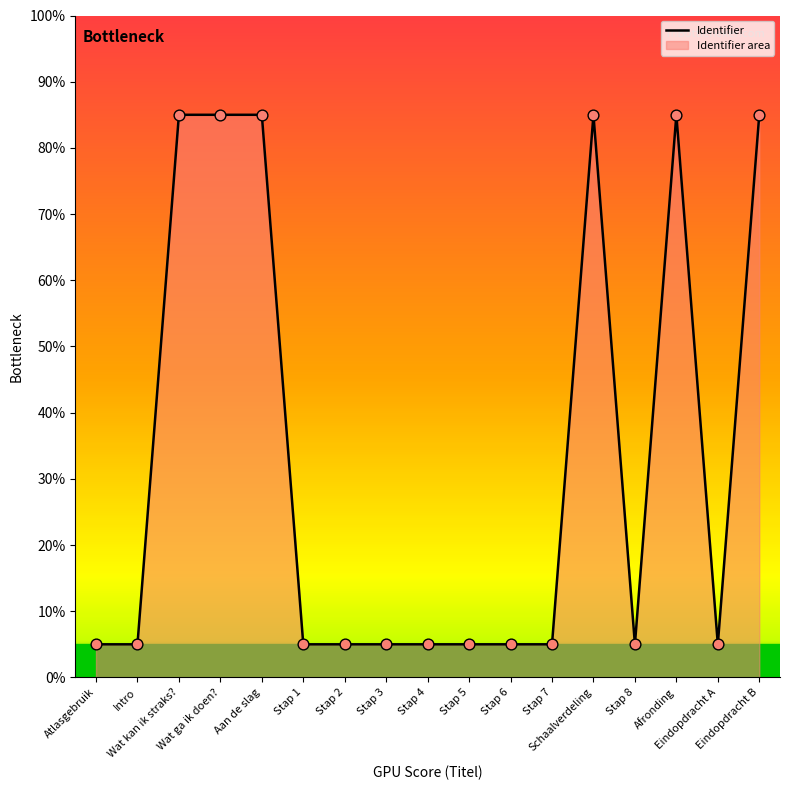

Between Atlasgebruik and Stap 1, which is larger?

Stap 1